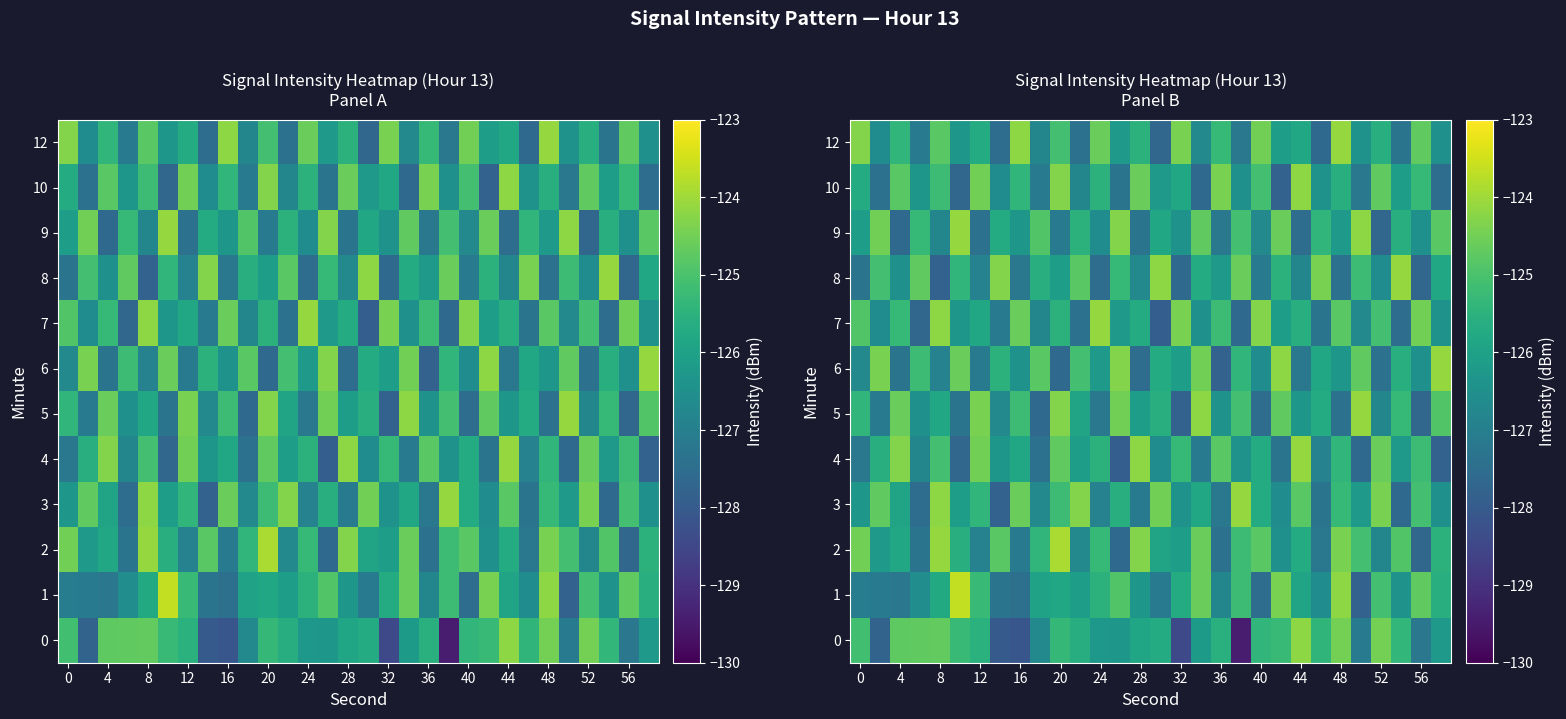

At how many categories does at least one series exceed -128?

30